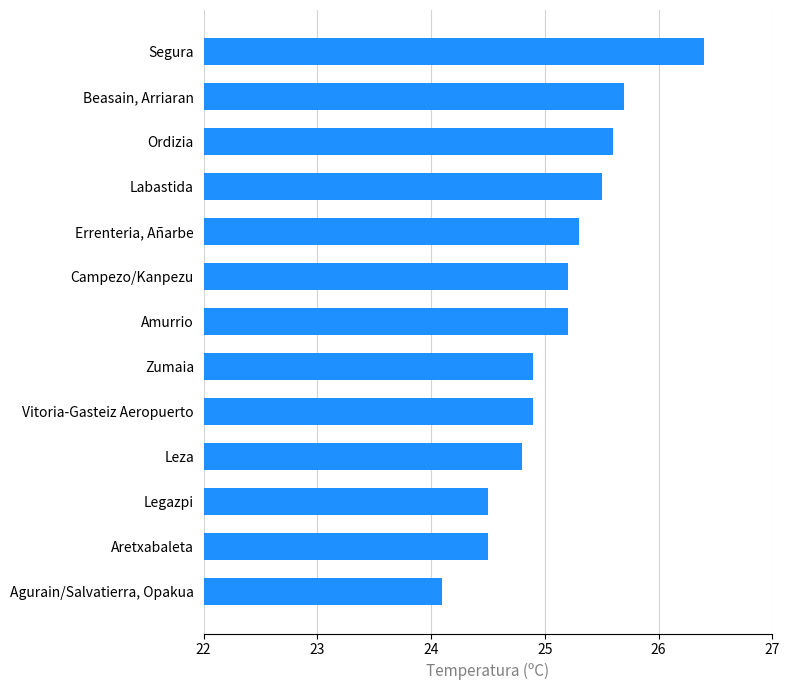

The chart shows a value of 42.3 at Leza. True or false?

False